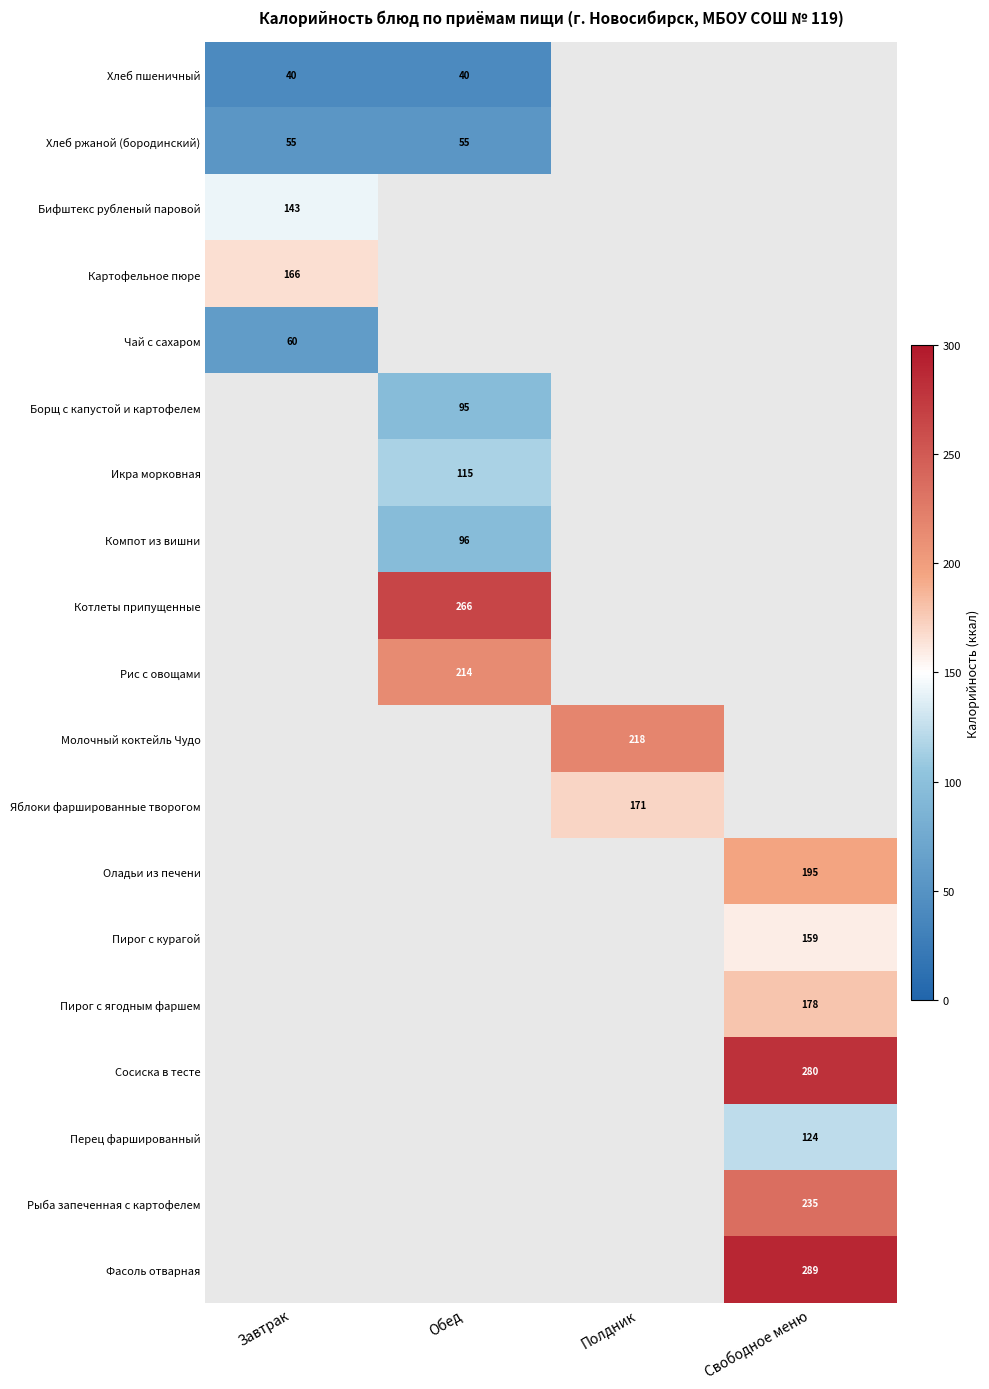

True or false: Хлеб ржаной (бородинский) has a value of 28.9 at Завтрак.

False